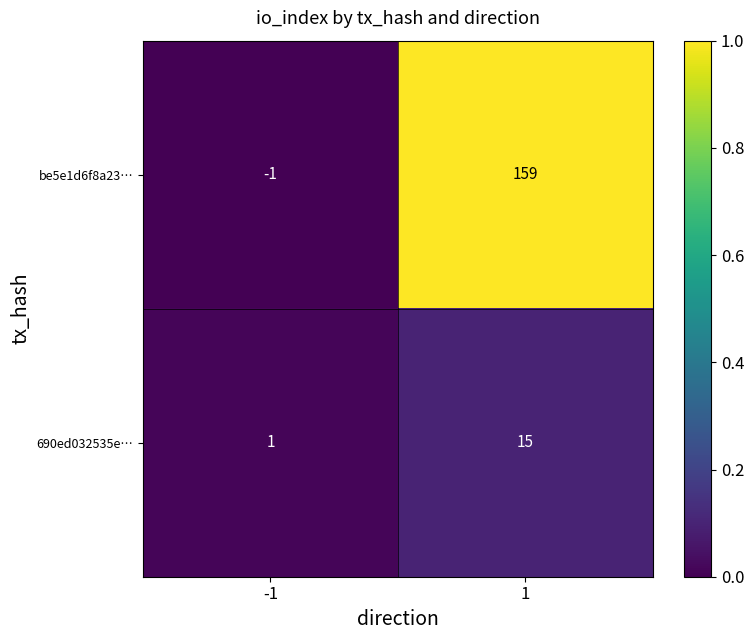

Which series has the largest total across all categories?

be5e1d6f8a23…